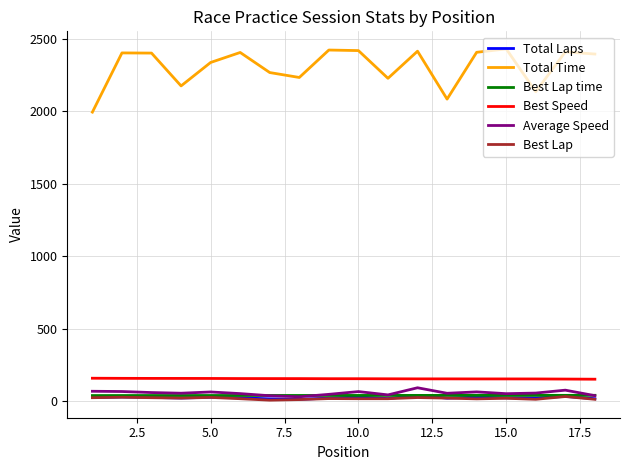

True or false: Best Speed and Average Speed cross at least once.

False